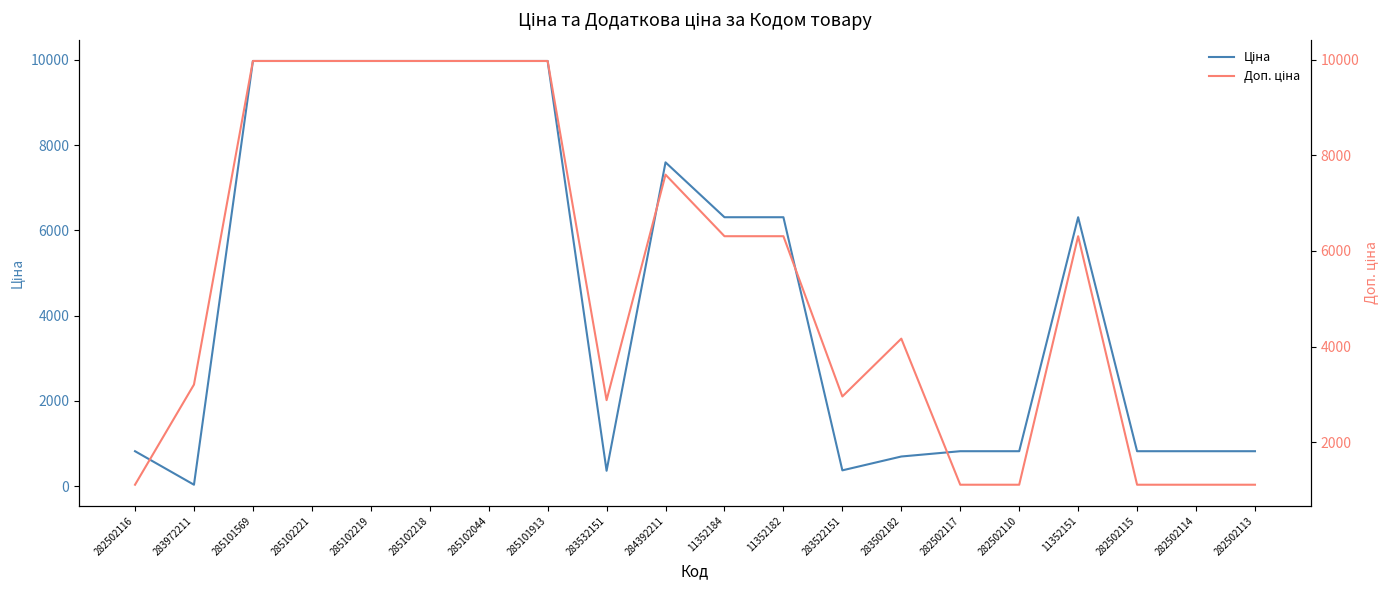

At which category is the sum across all series the highest?

285101569